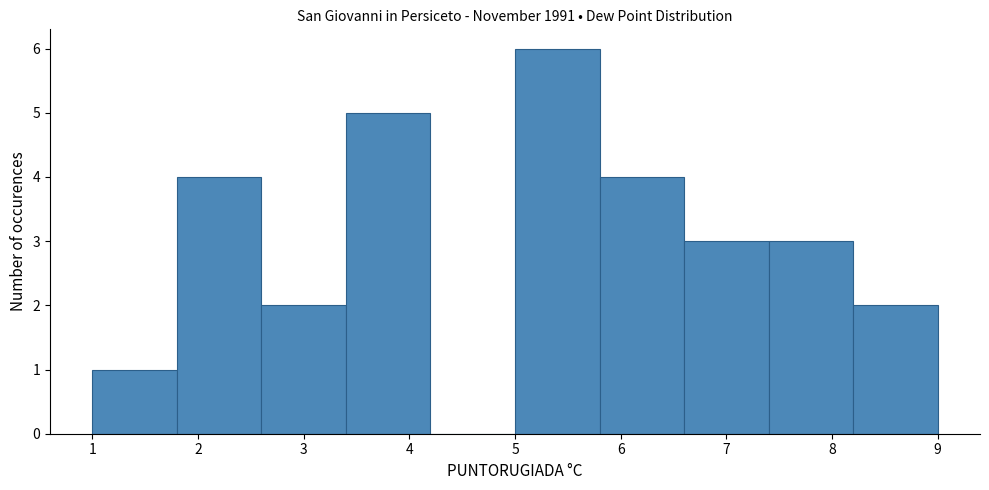

How tall is the bar that spans 6.6 to 7.4 on the x-axis? The values are not printed on the chart, so give them approximately, as read against the axis.

3